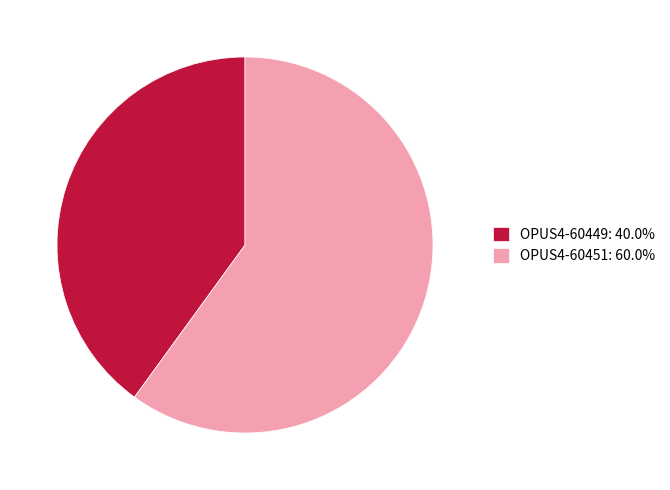

Is there a majority slice in this chart?

Yes